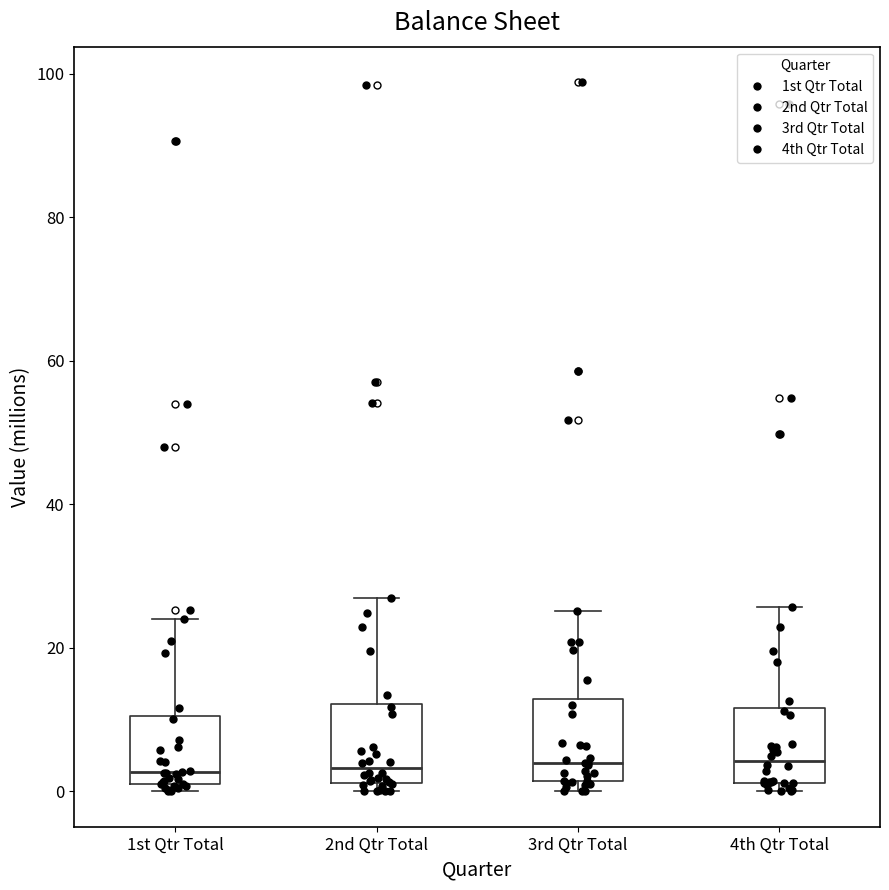

Where is the lower edge of the box for 4th Qtr Total on the y-axis? The values are not printed on the chart, so give them approximately, as read against the axis.

2